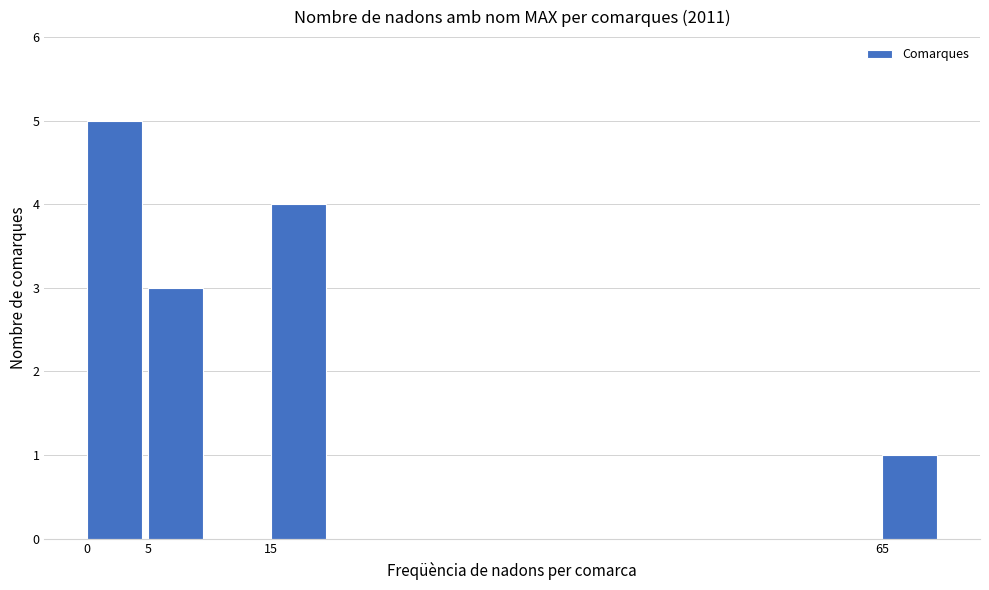

Reading right to left, extract all data points from this chart.

65=1	15=4	5=3	0=5